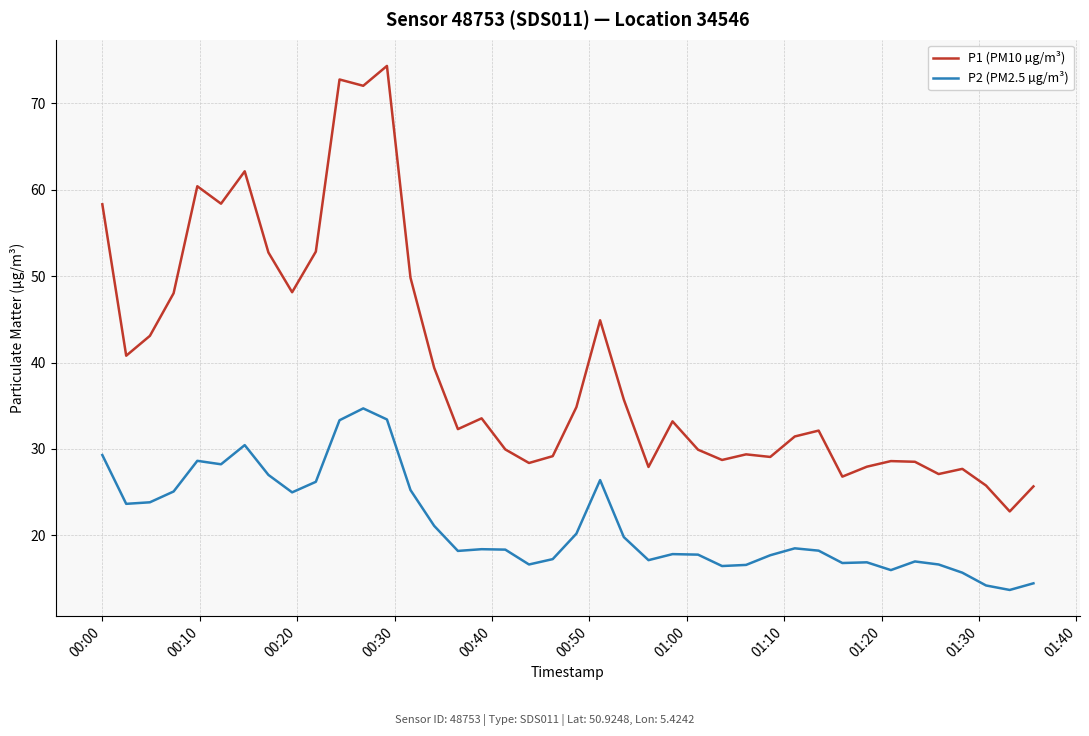

Which series has the largest range (max minus min)?

P1 (PM10 µg/m³)